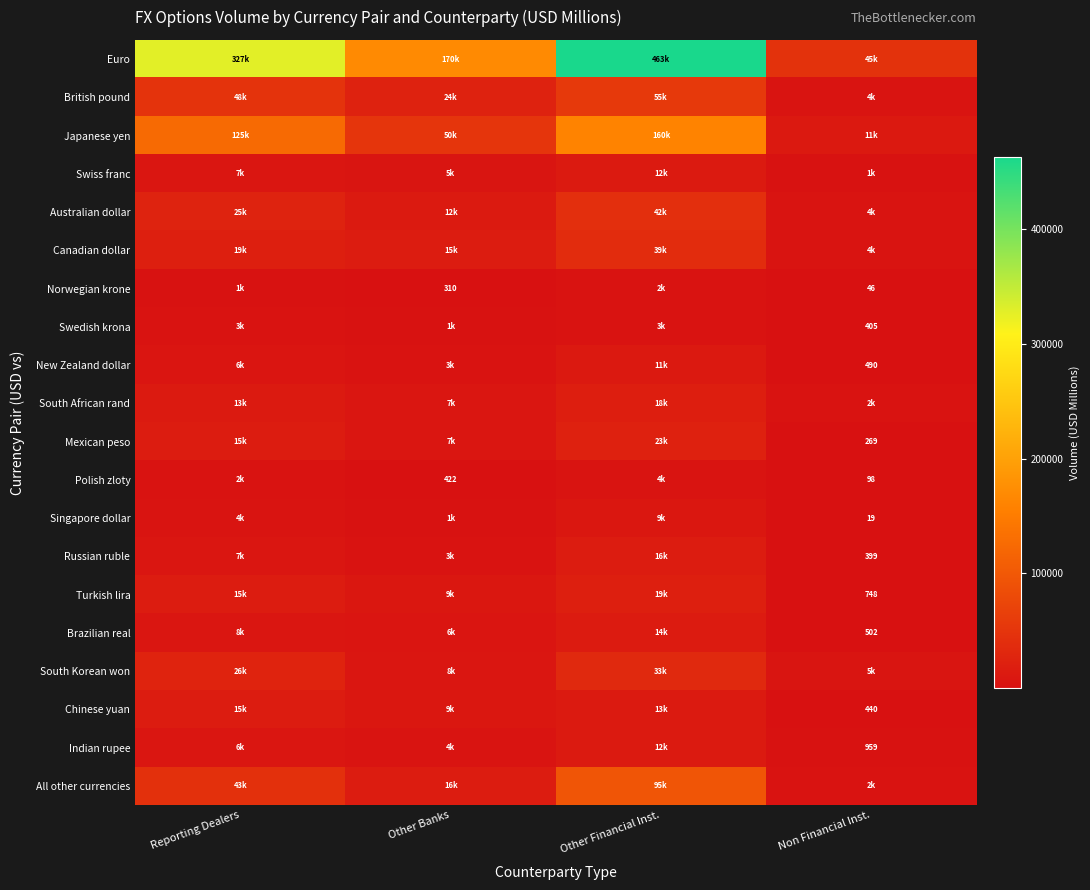

What is the total value across all series at Other Banks?

350959.0